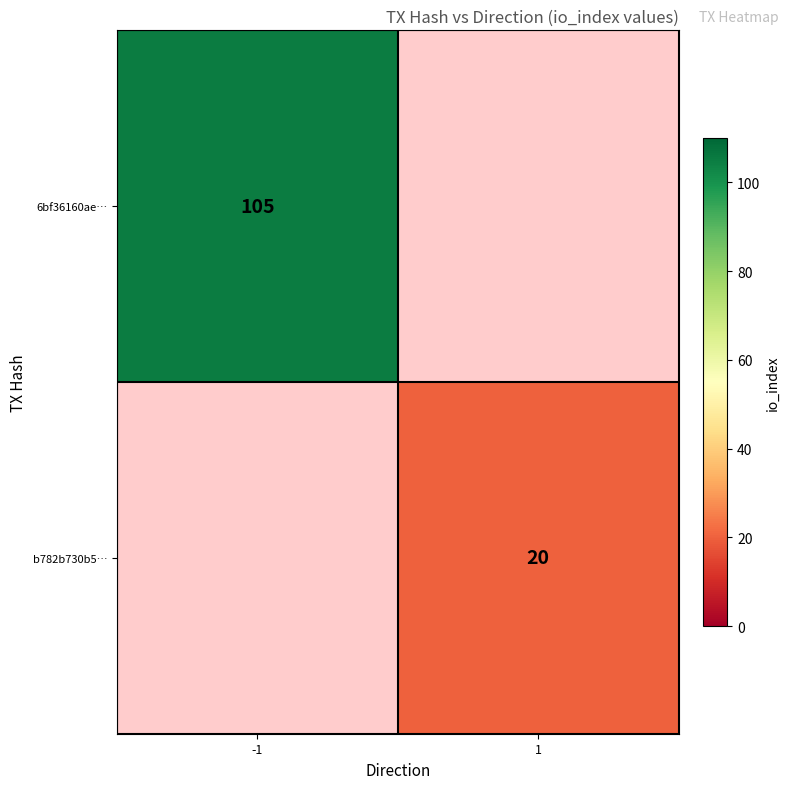

Count the number of categories in the chart.

2